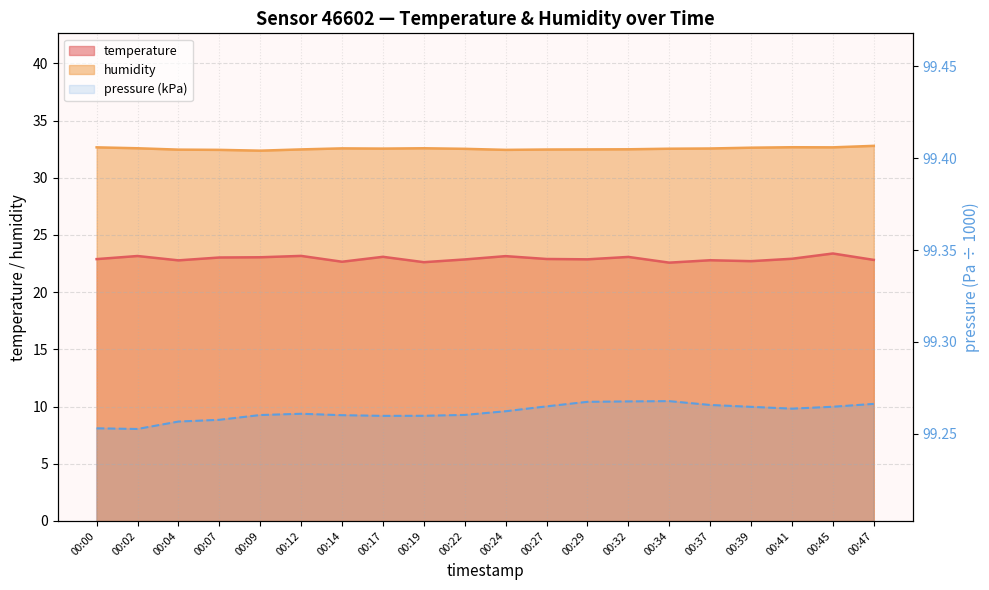

How many data points does each series have?

20